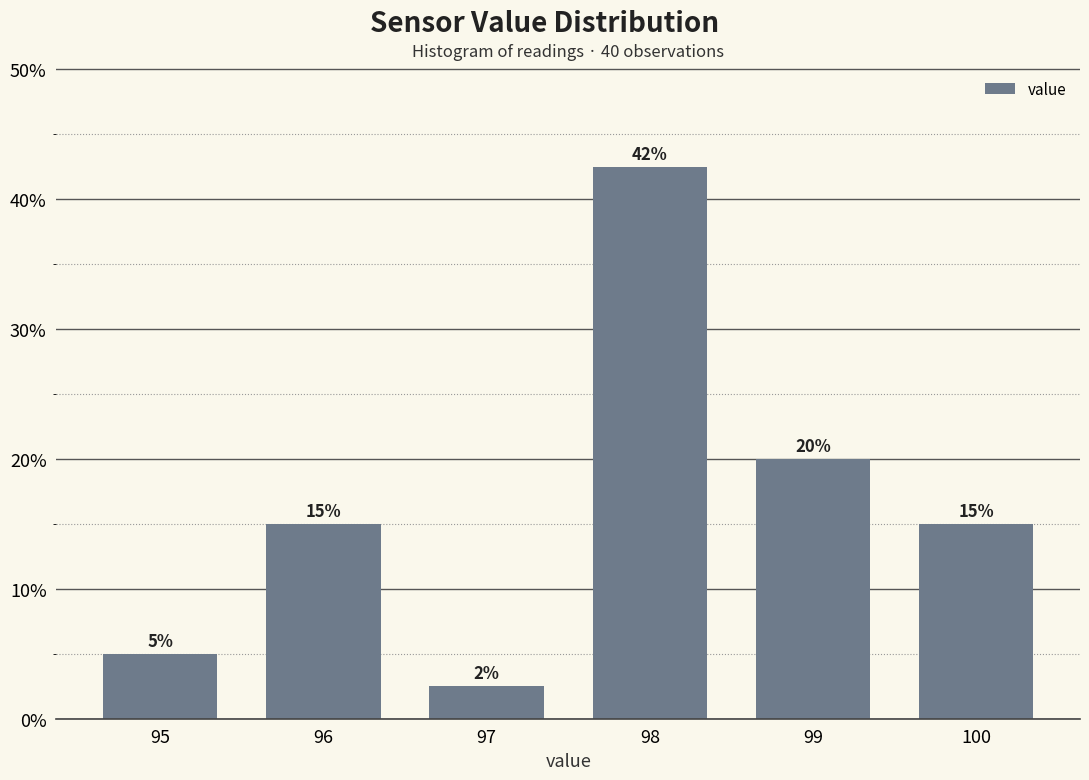

Read the value at 99.

20.0